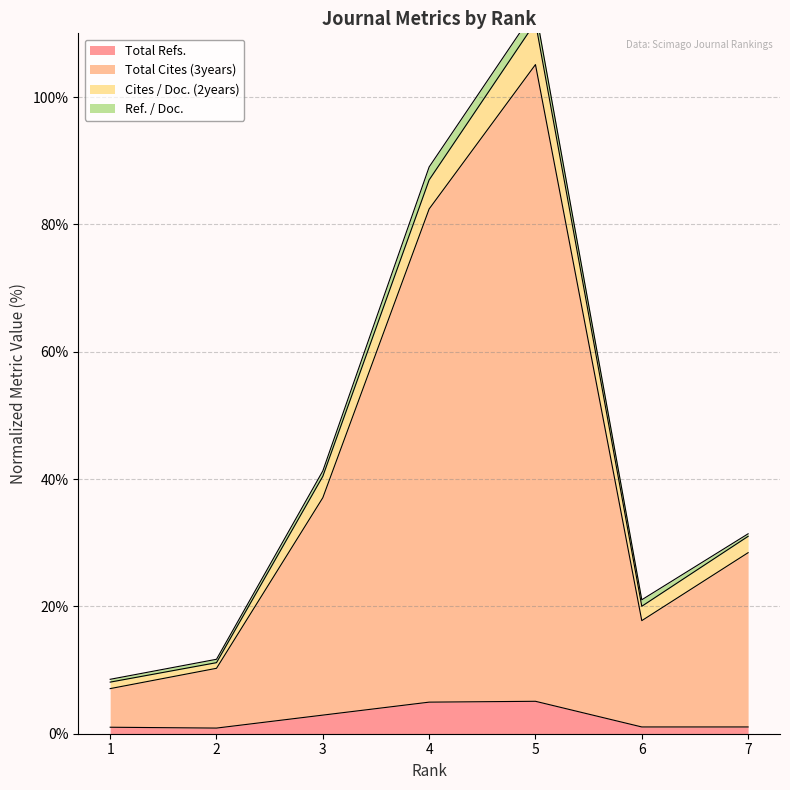

What is the sum of all Total Cites (3years) values?

288.1